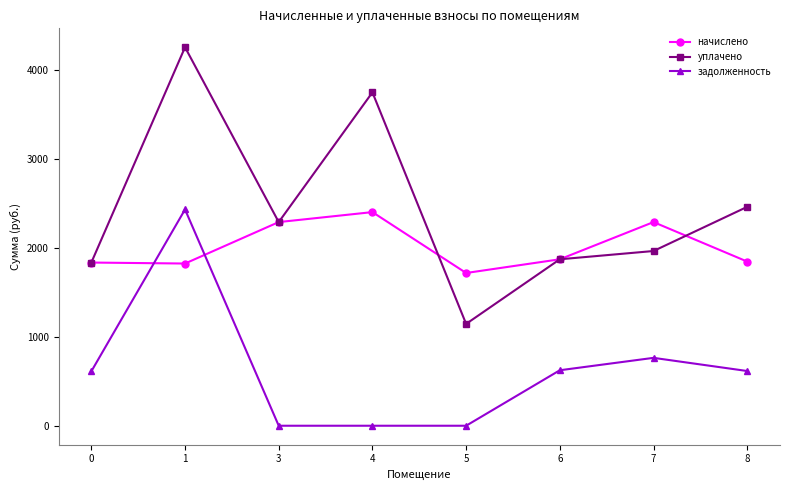

Rank the series by their average value, from lowest to highest.

задолженность, начислено, уплачено